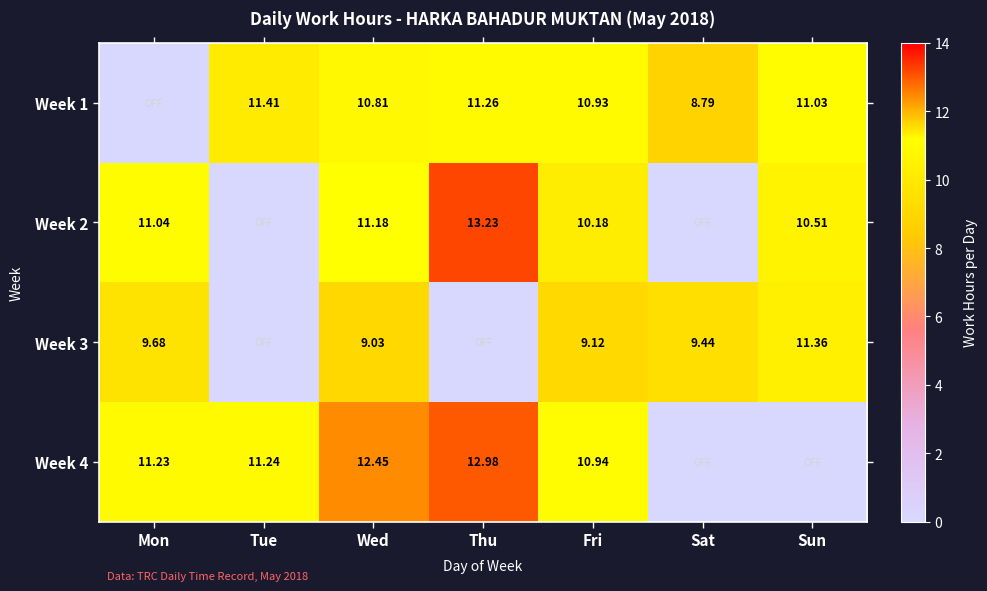

What is the greatest value displayed?

13.2